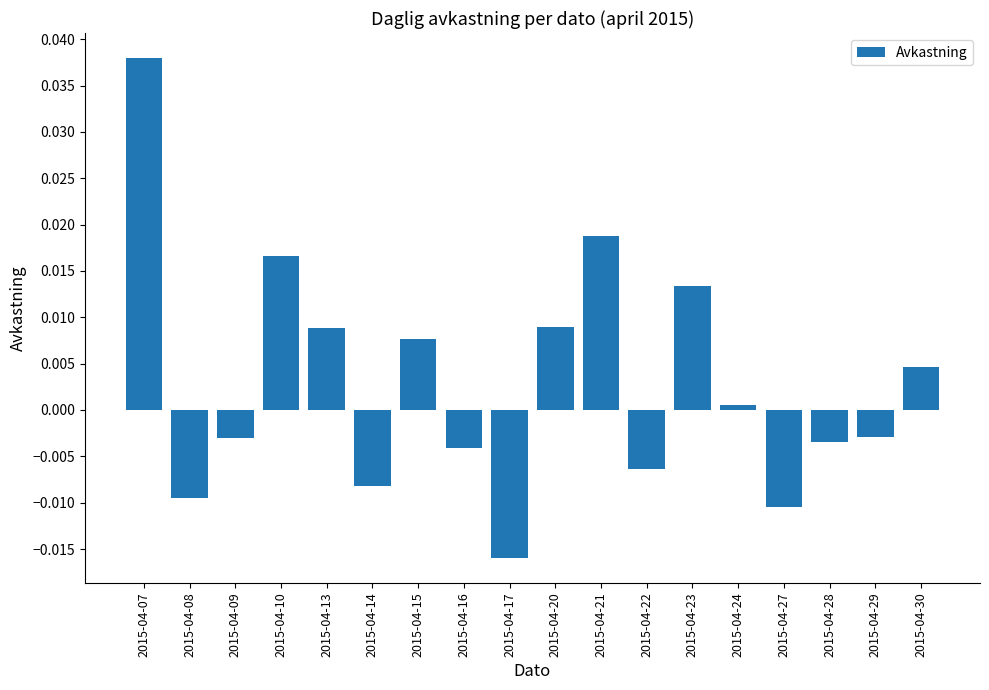

Is it true that the value at 2015-04-24 is 0.0?

True